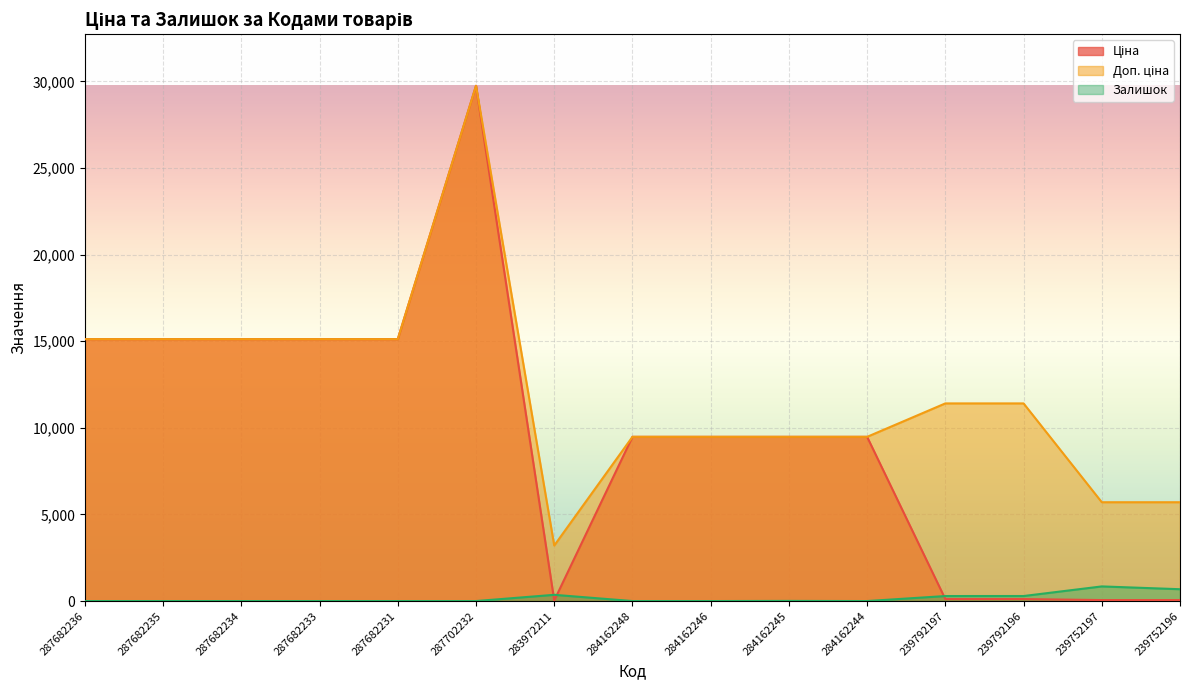

Where does the Доп. ціна series first go above 11410?

287682236